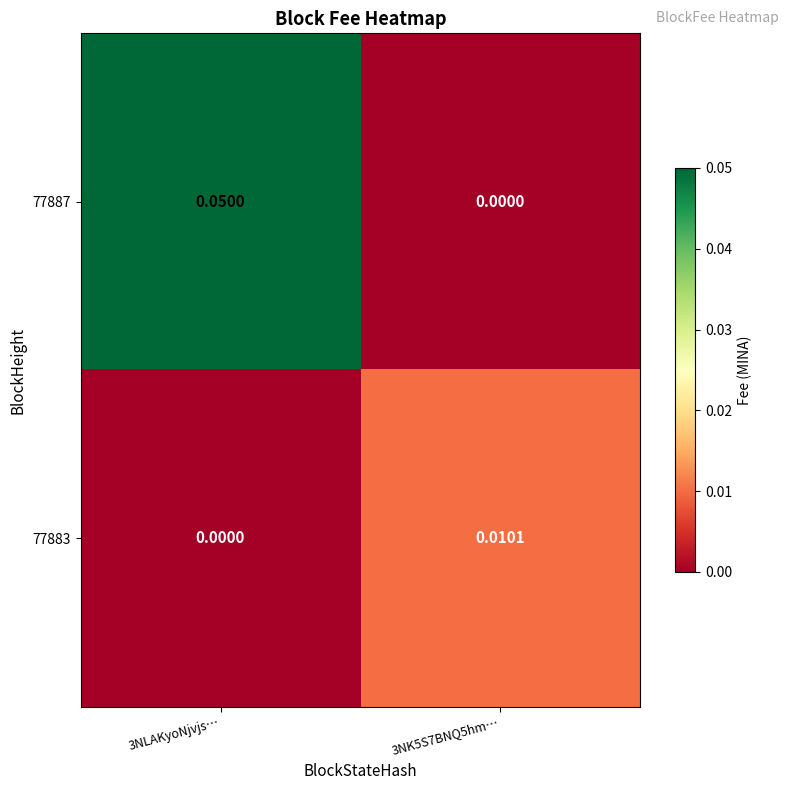

At which category is the sum across all series the highest?

3NLAKyoNjvjs…